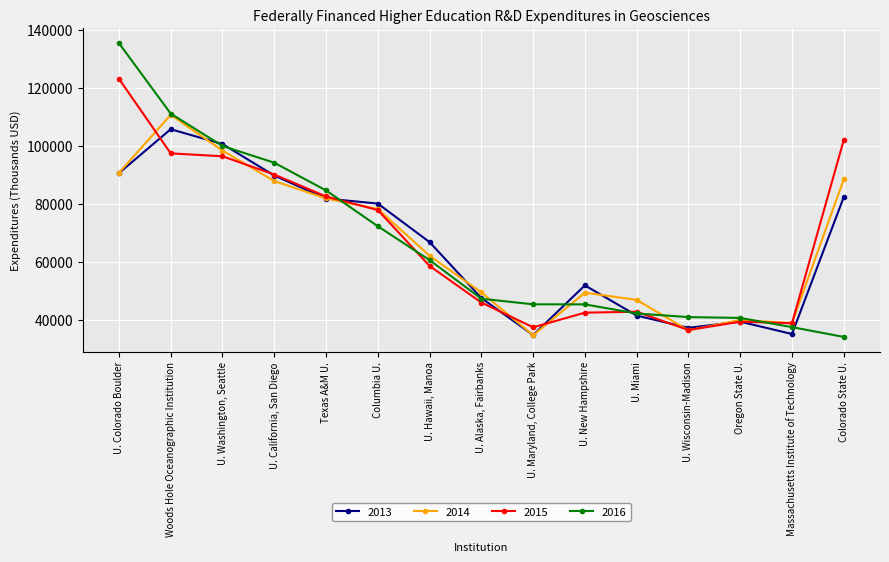

At which label does 2016 first exceed 47328?

U. Colorado Boulder